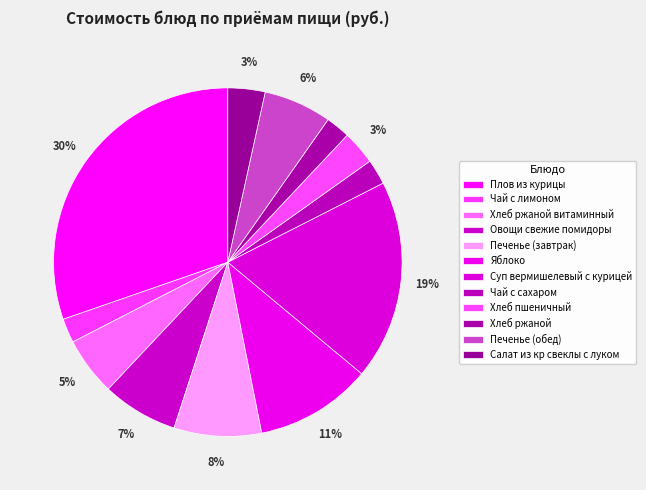

The Хлеб ржаной slice represents 2% of the pie. True or false?

True